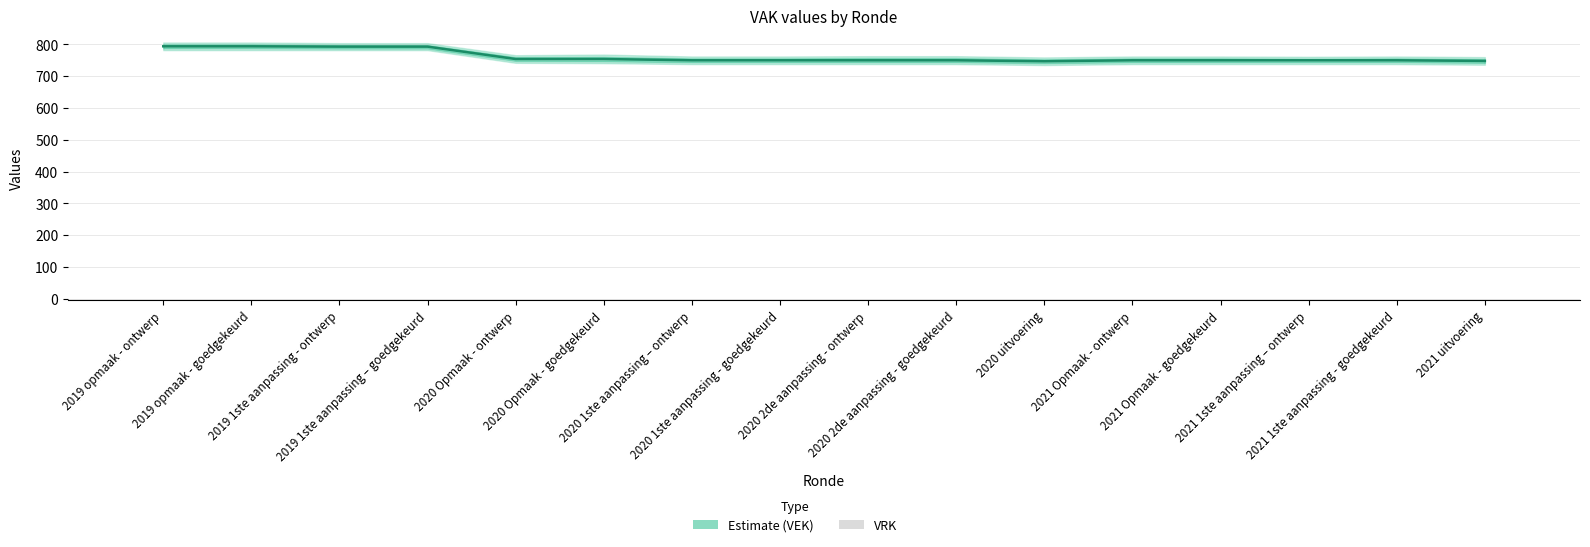

Are the bars grouped side by side (vs. stacked)?

Yes